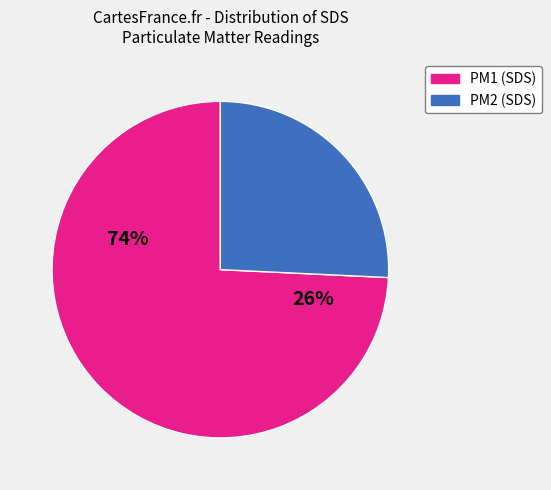

What is the total percentage of SDS_P2 and SDS_P1?

100.0%